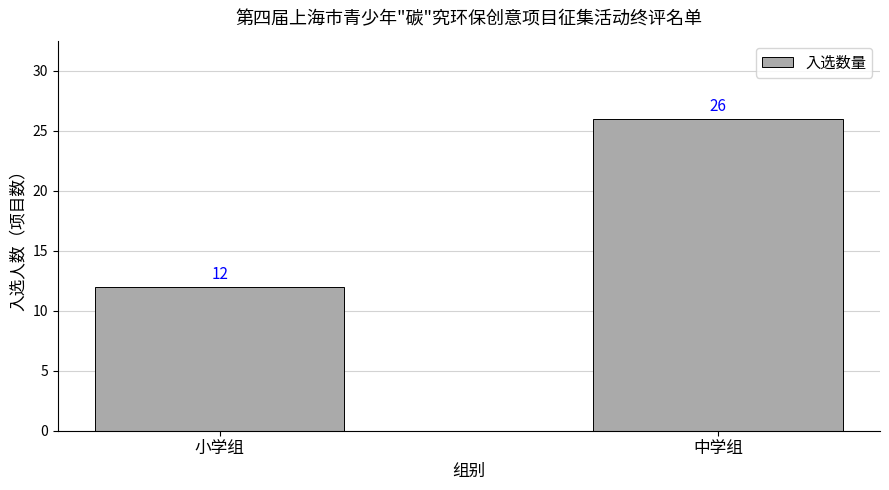

Does the chart contain any negative values?

No